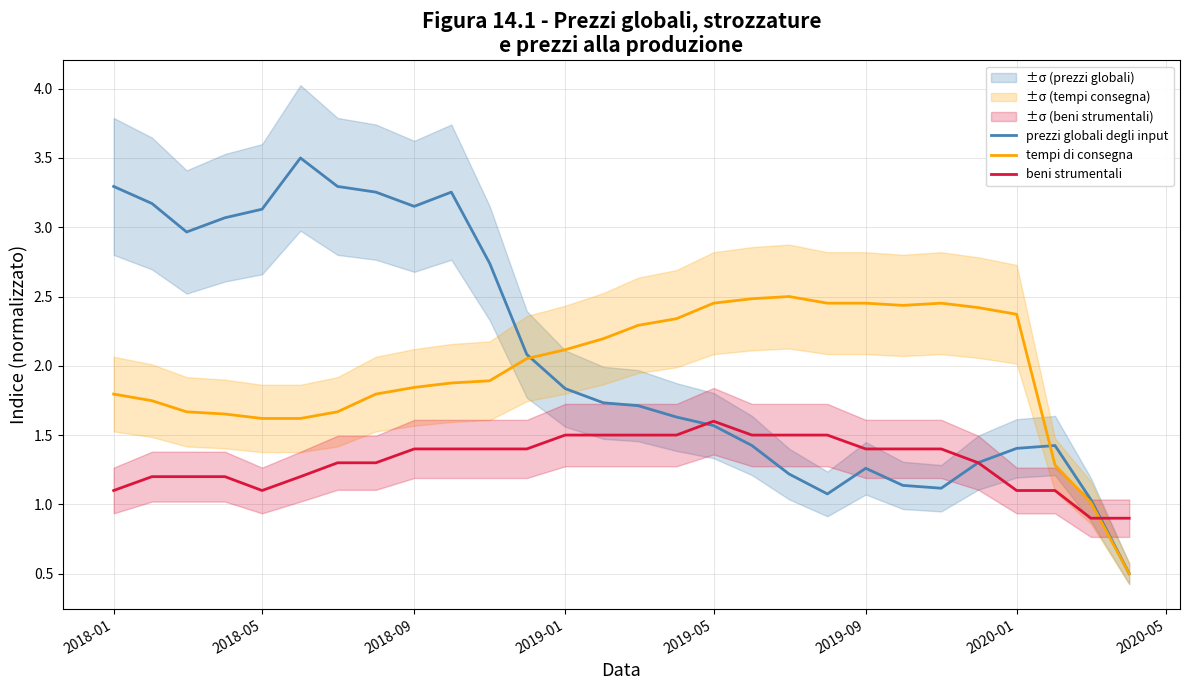

Which category has the highest value in the beni strumentali series?

2019-05